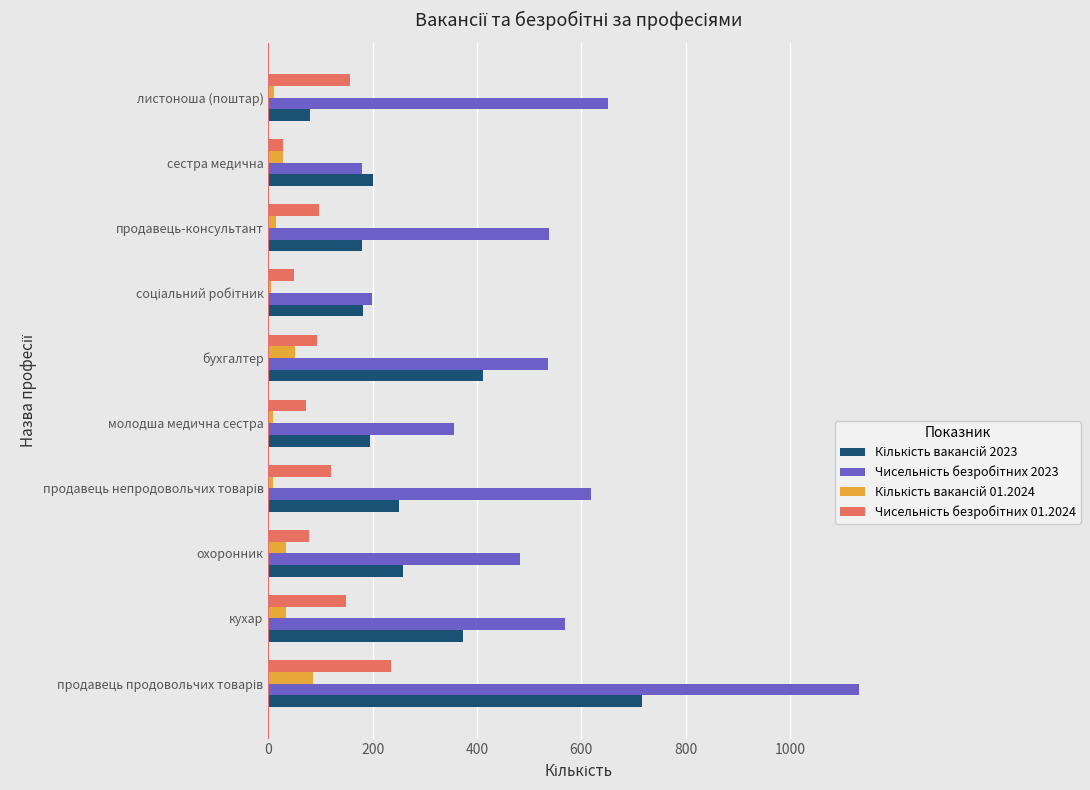

What is the total value across all series at сестра медична?

435